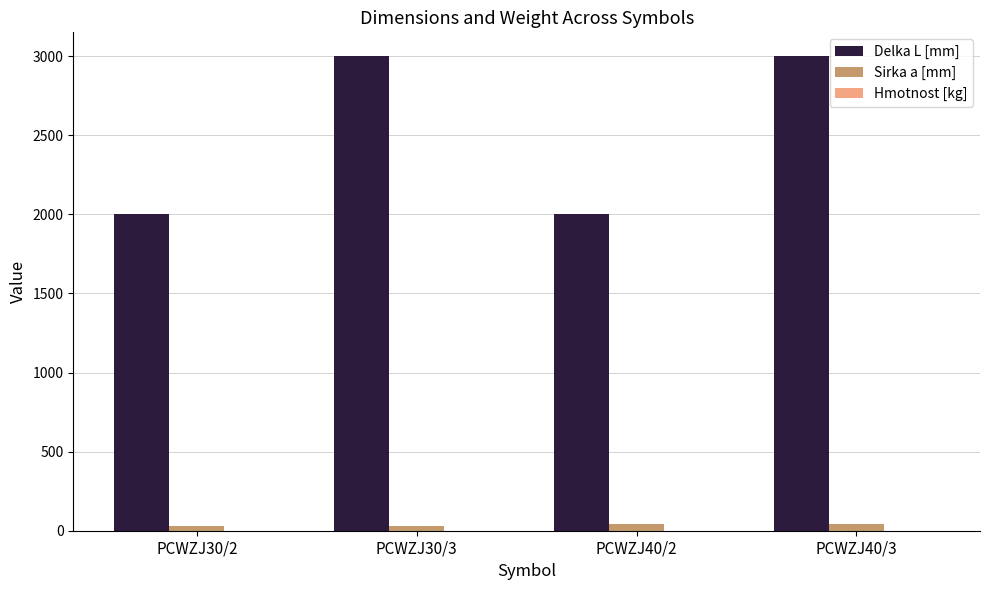

Is the value of Sirka a [mm] at PCWZJ30/3 greater than the value of Delka L [mm] at PCWZJ40/2?

No